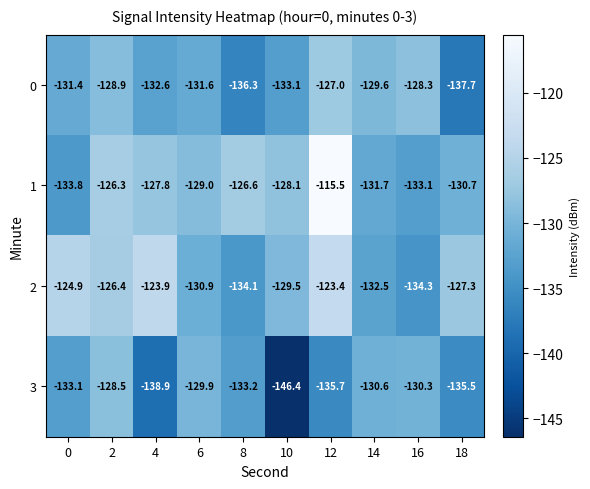

Is it true that 1 equals -127.8 at 4?

True